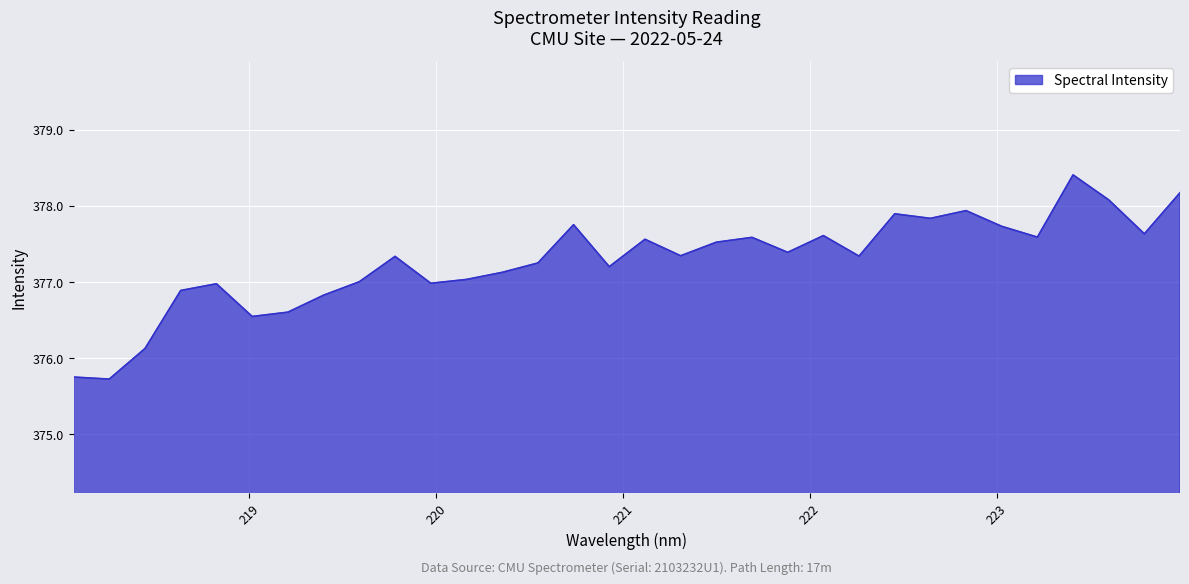

What is the smallest value displayed?

375.7